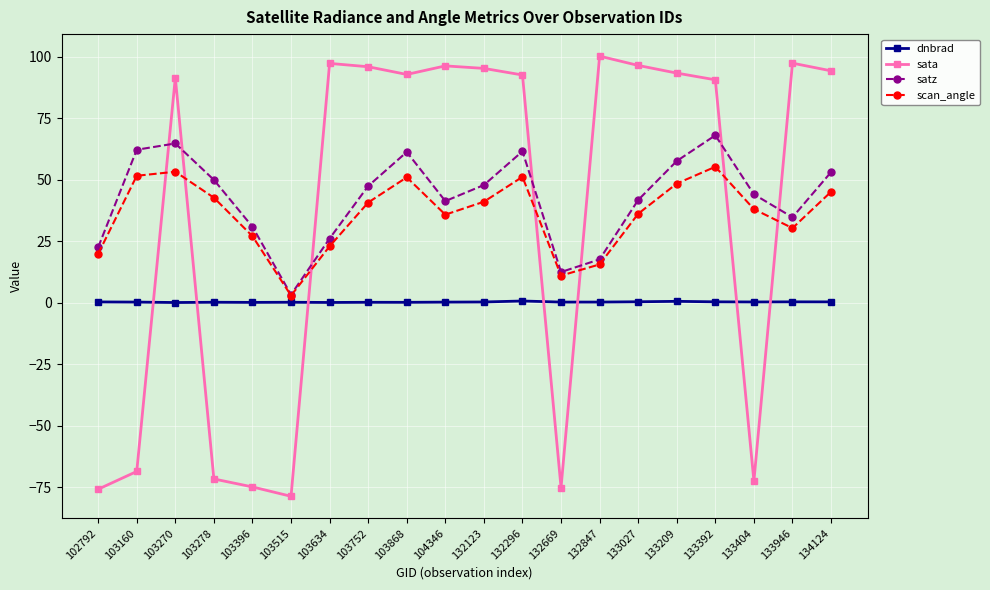

The value of sata at 133027 is 30.0. True or false?

False